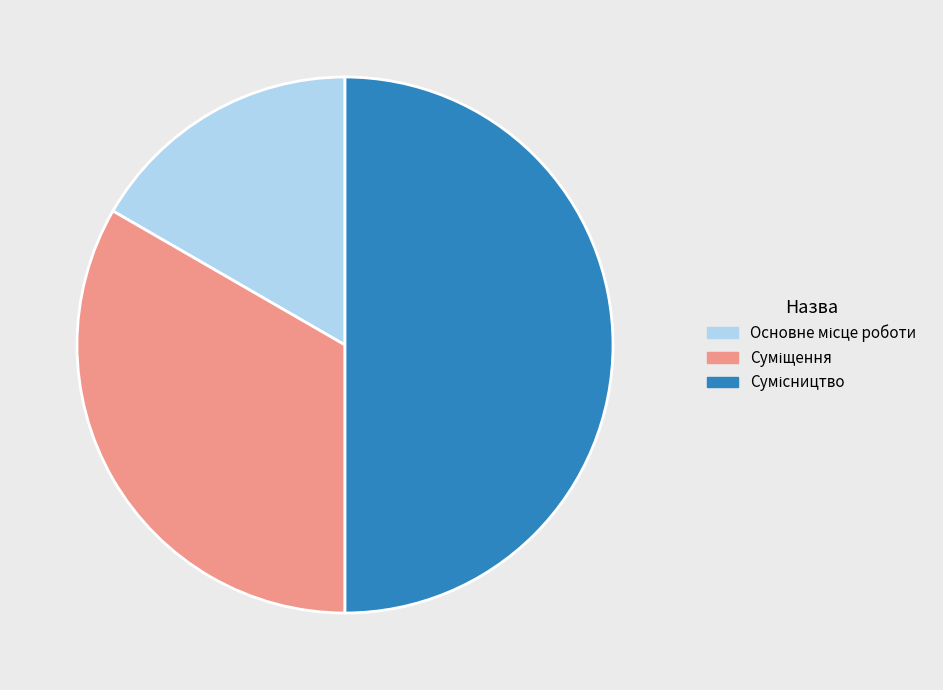

Which has a higher value, Суміщення or Основне місце роботи?

Суміщення